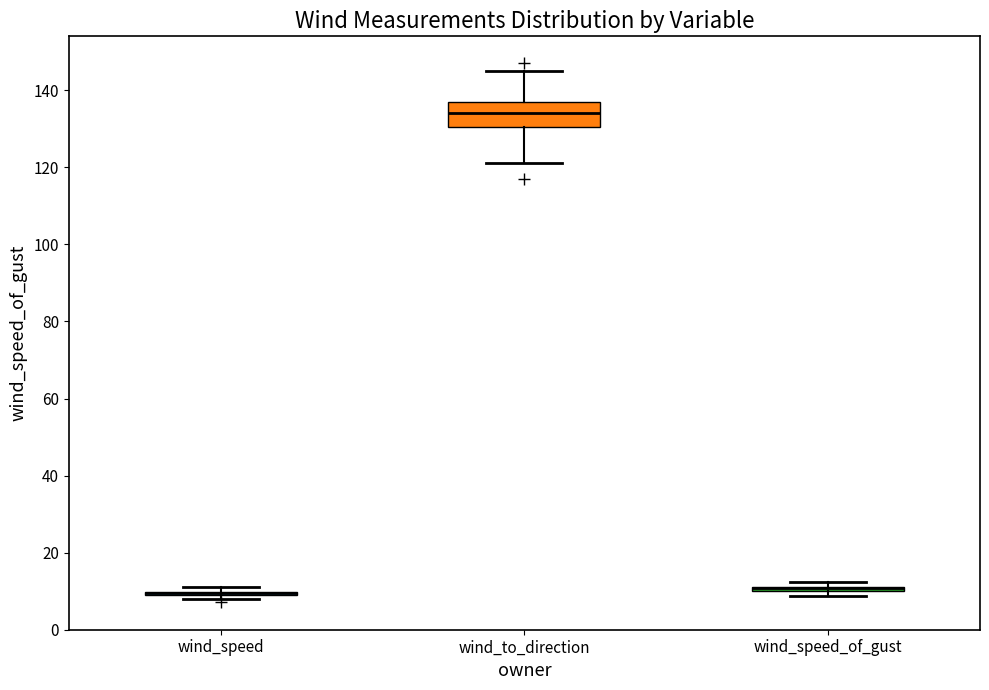

Comparing the boxes themselves (not the whiskers), which one is the tallest?

wind_to_direction